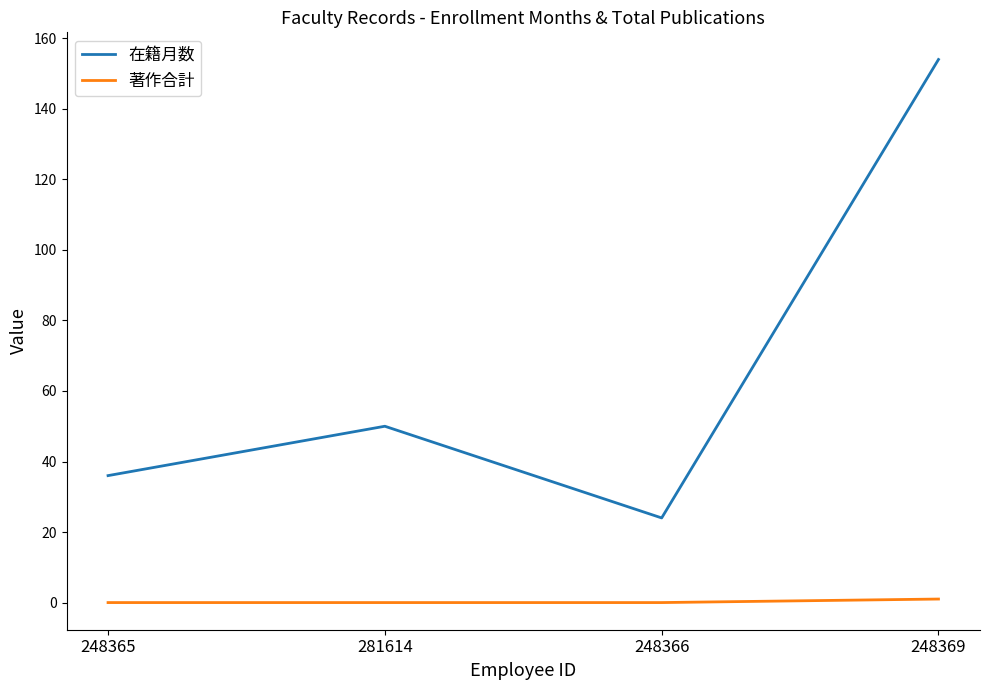

What are all the series names shown in the legend?

在籍月数, 著作合計